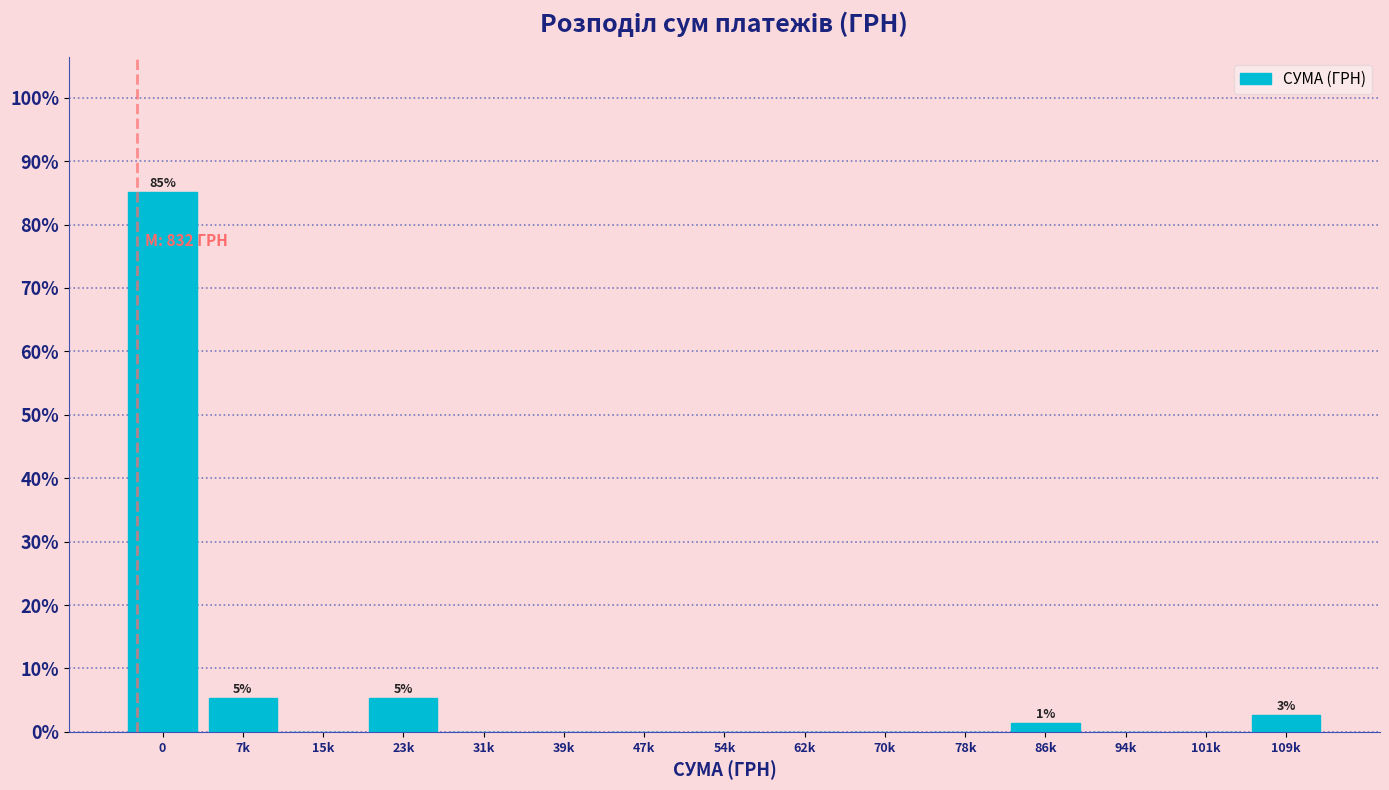

Reading right to left, extract all data points from this chart.

109k=2.7	101k=0.0	94k=0.0	86k=1.4	78k=0.0	70k=0.0	62k=0.0	54k=0.0	47k=0.0	39k=0.0	31k=0.0	23k=5.4	15k=0.0	7k=5.4	0=85.1